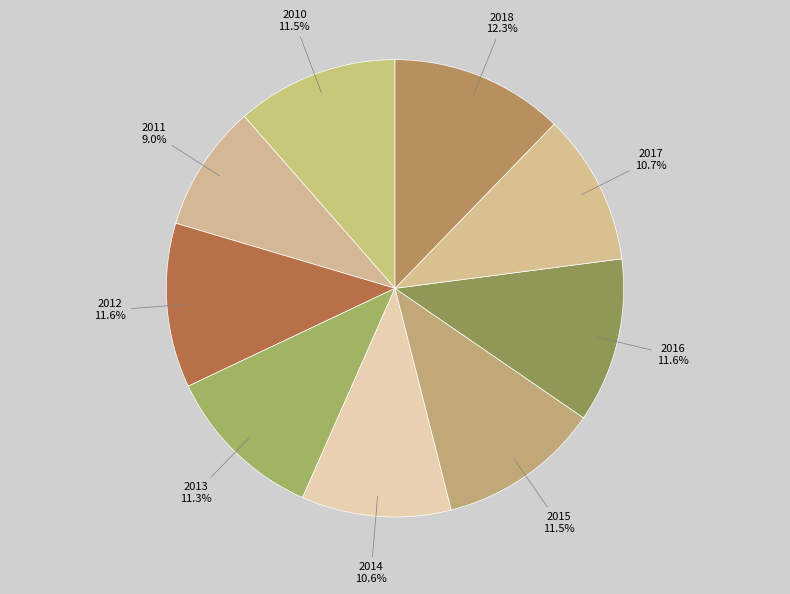

Is it true that 2012 is 6% of the pie?

False